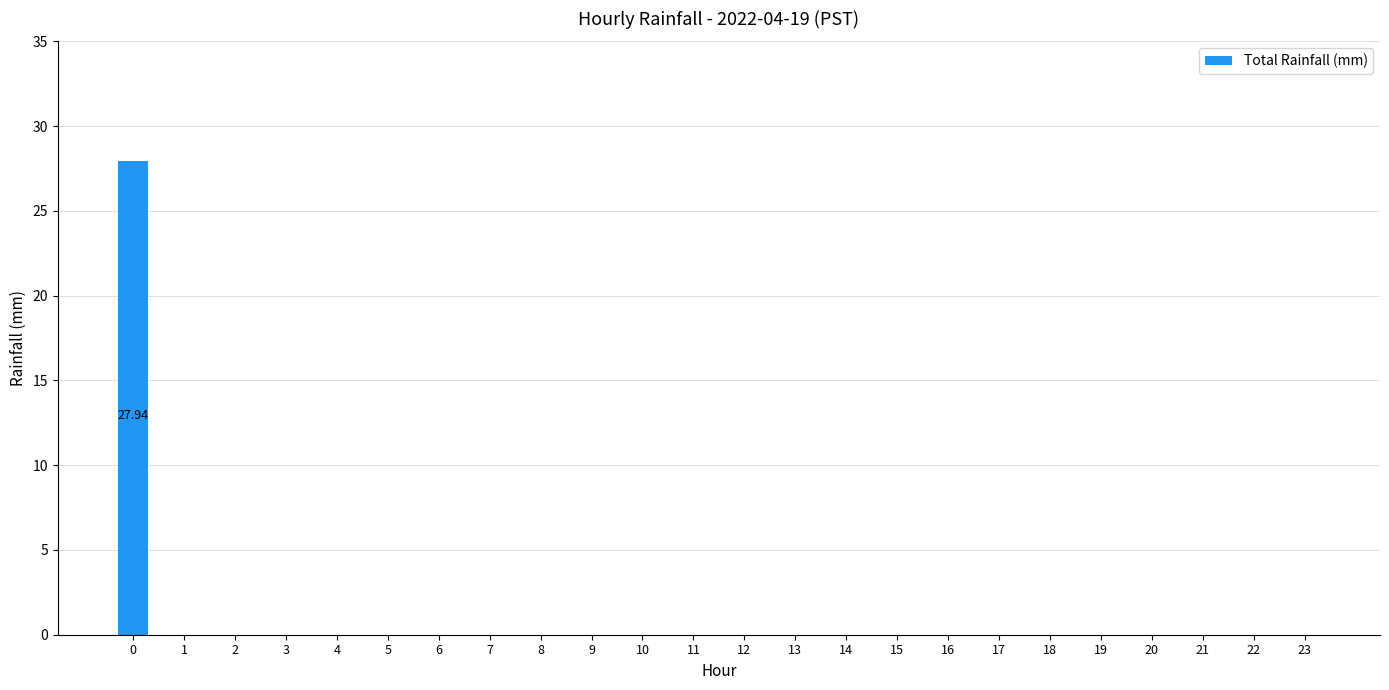

What is the sum of all values?

27.9